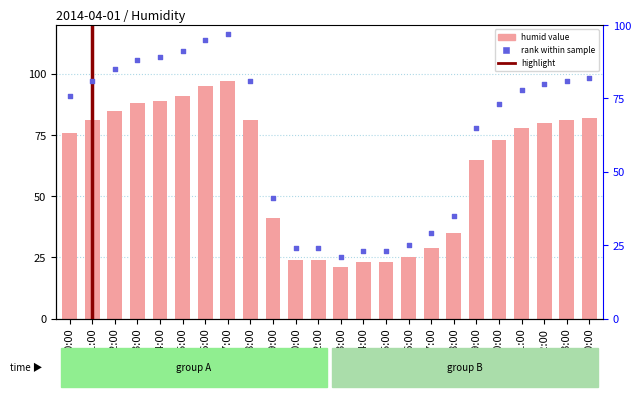

Which series has the largest Y range (max minus min)?

humid